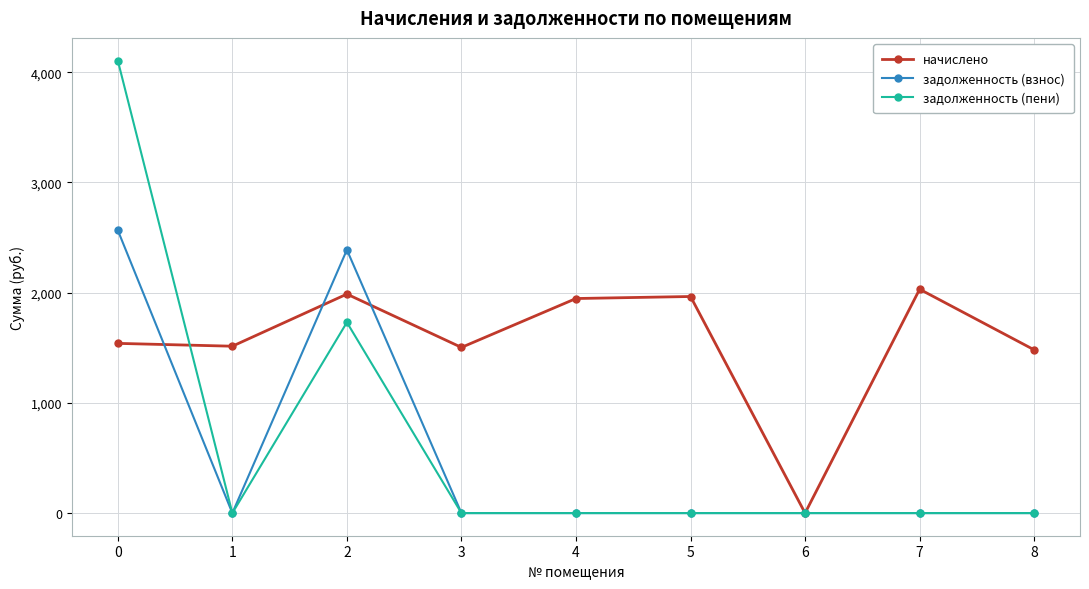

Is the value of задолженность (взнос) at 6 greater than the value of начислено at 1?

No